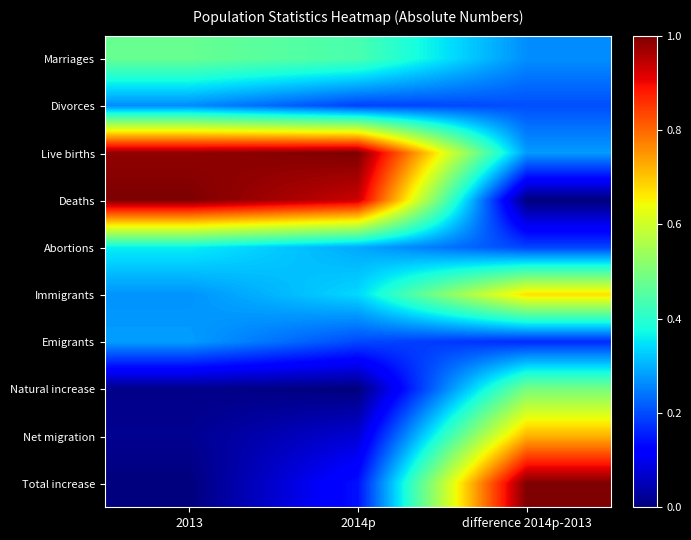

Rank the series by their maximum value, from highest to lowest.

Live births, Deaths, Total increase, Net migration, Immigrants, Natural increase, Marriages, Abortions, Emigrants, Divorces